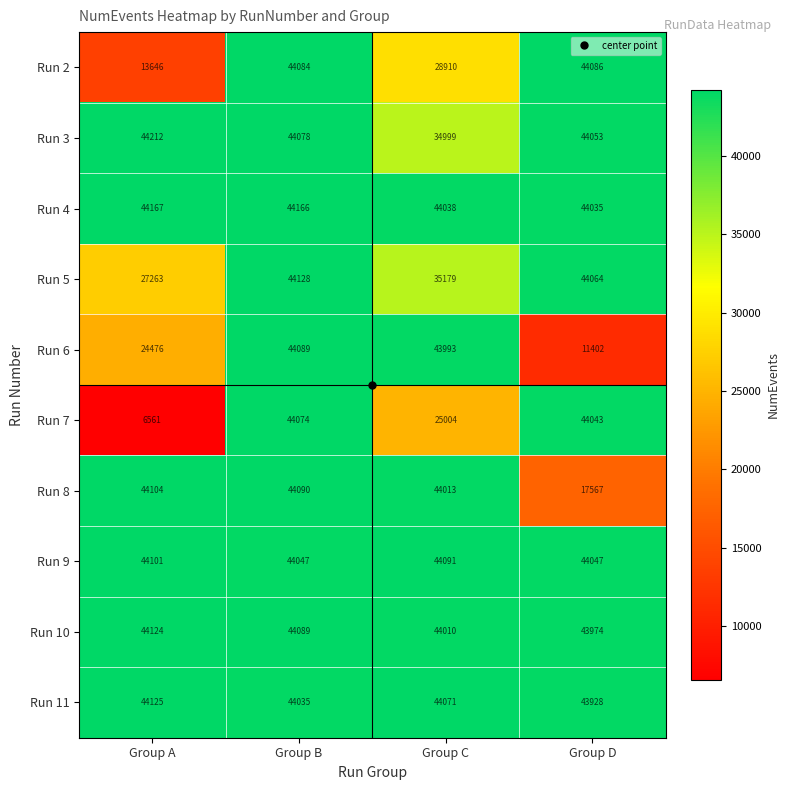

What is the sum of all Run 2 values?

130726